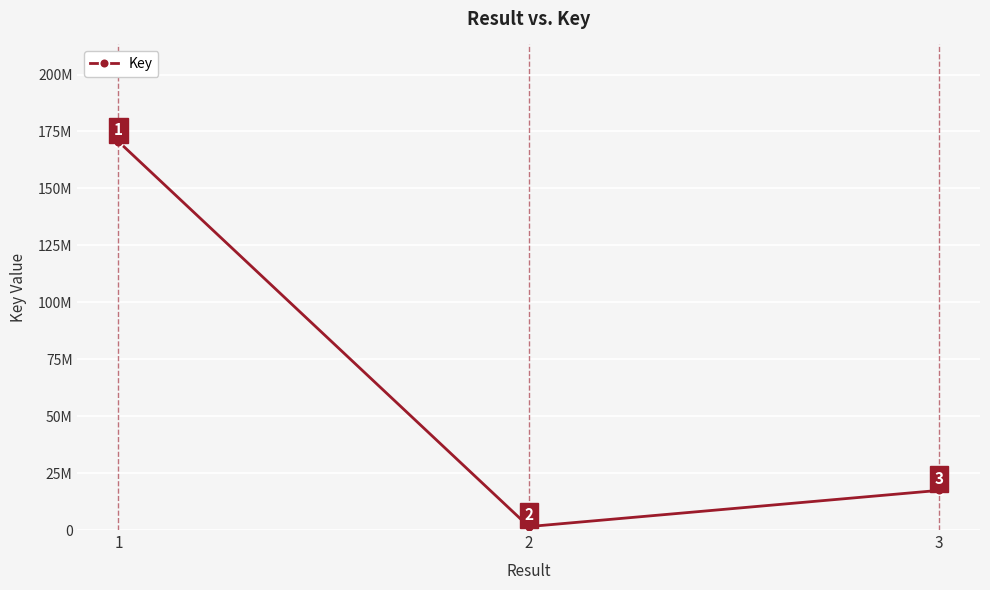

Is this an area chart (filled region under the line)?

No